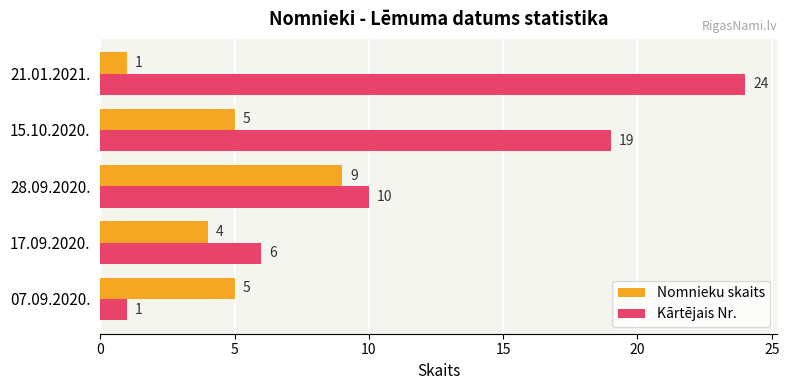

Which series has the largest range (max minus min)?

Kārtējais Nr.